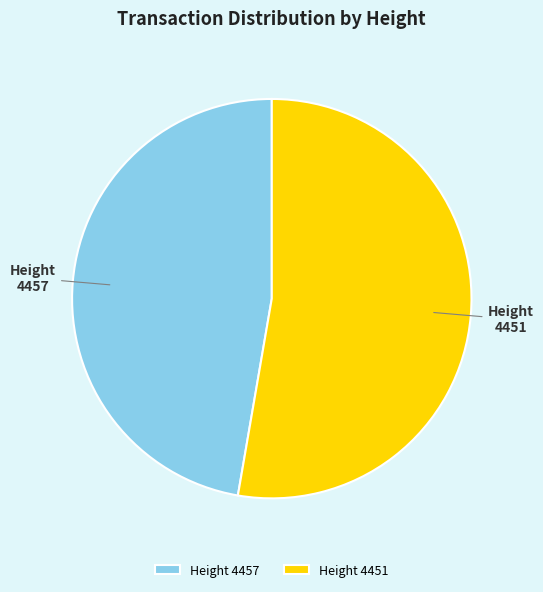

How many segments does this pie chart have?

2